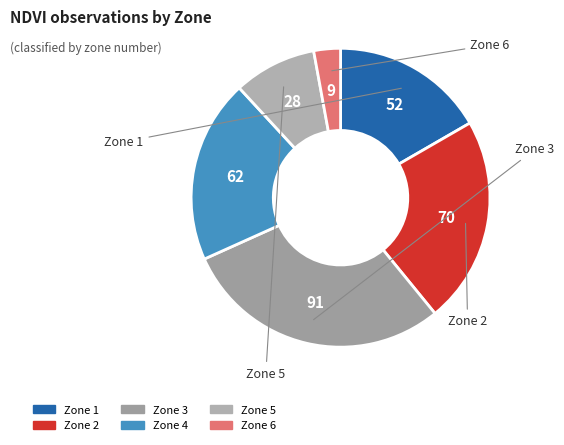

Count the number of slices in the pie.

6